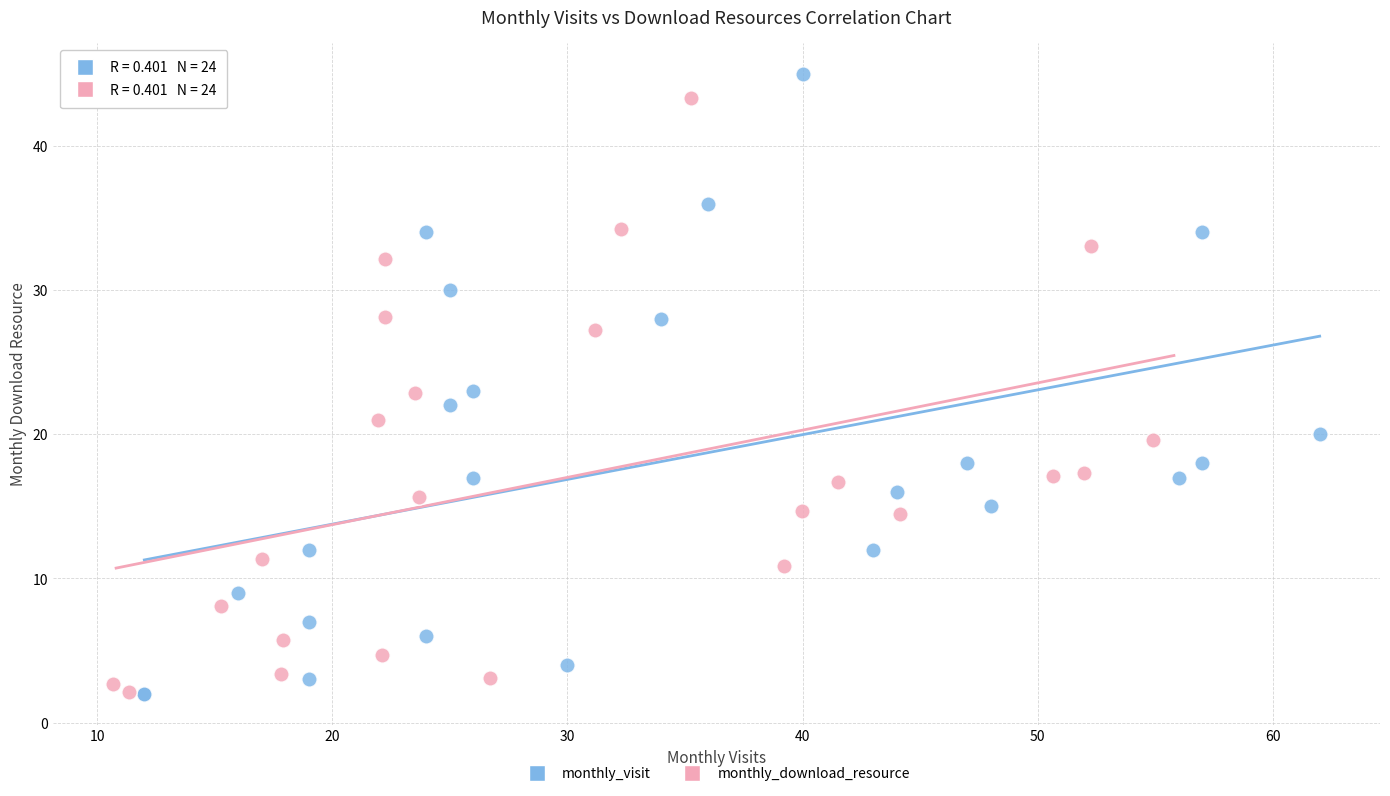

Which series contains the highest Y value?

monthly_visit